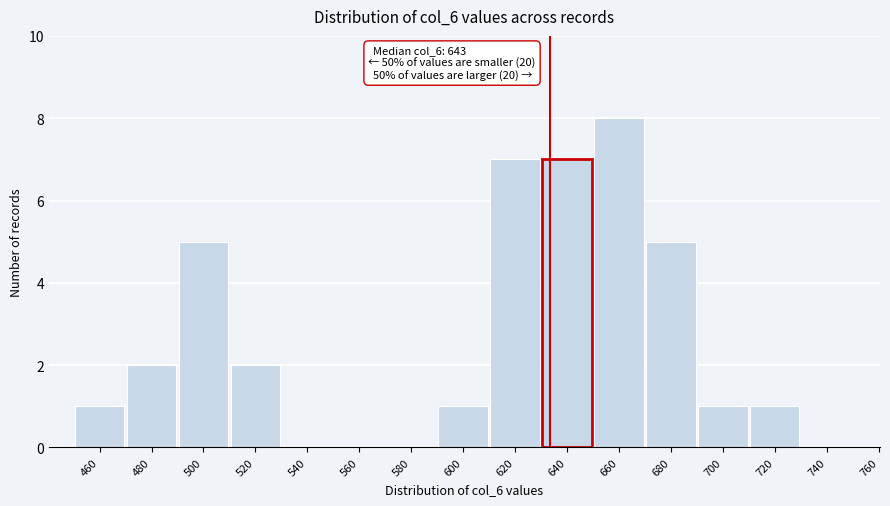

Reading left to right, extract all data points from this chart.

460=1	480=2	500=5	520=2	540=0	560=0	580=0	600=1	620=7	640=7	660=8	680=5	700=1	720=1	740=0